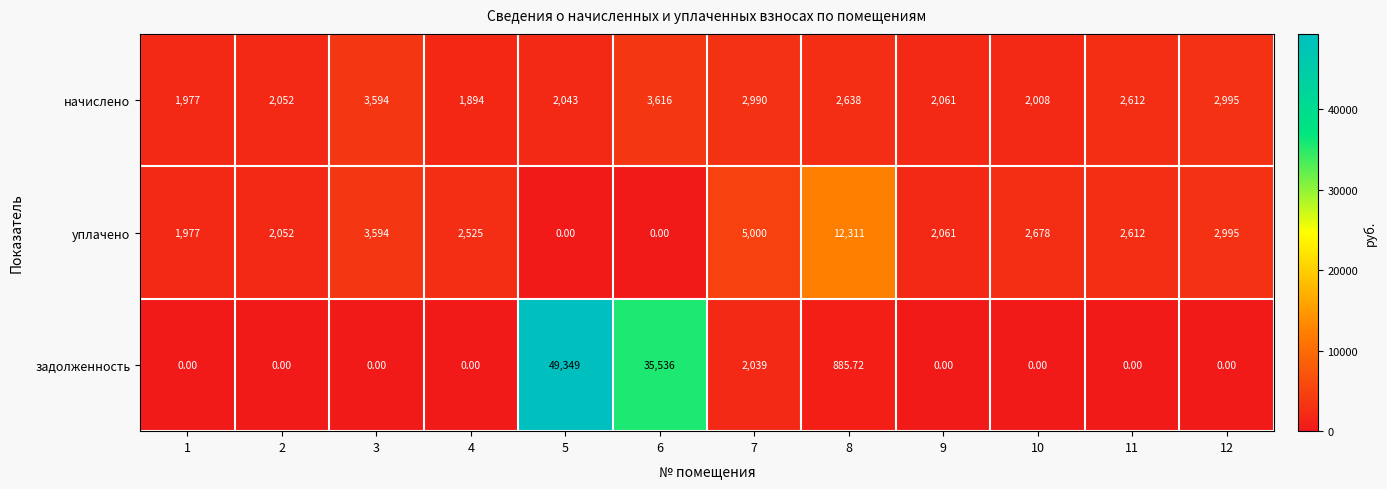

Is the value of начислено at 2 greater than the value of уплачено at 3?

No